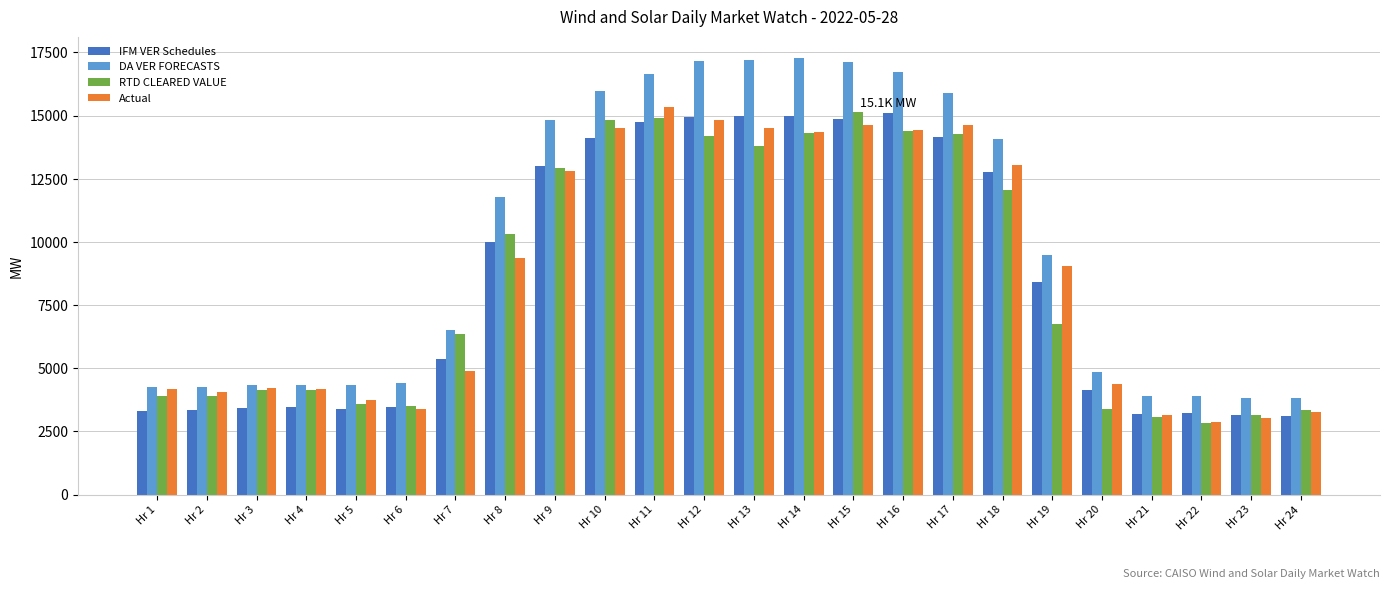

What are all the series names shown in the legend?

IFM VER Schedules, DA VER FORECASTS, RTD CLEARED VALUE, Actual